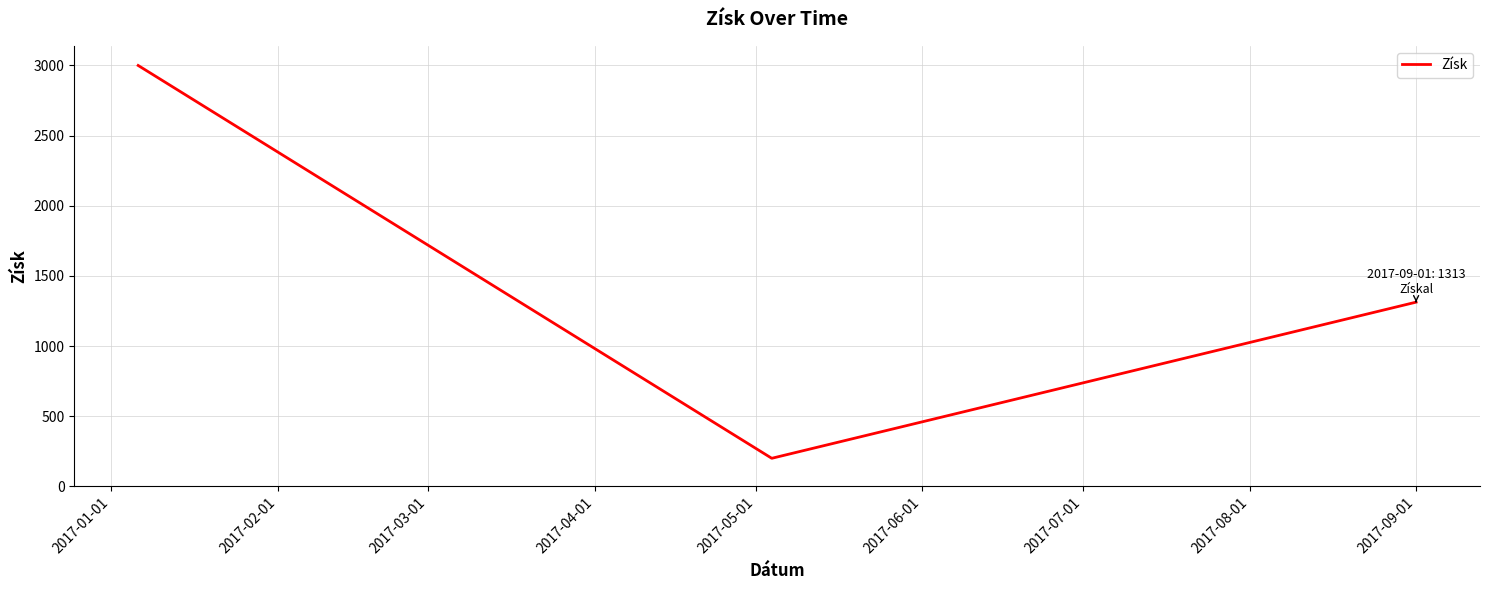

What is the maximum value shown in the chart?

3000